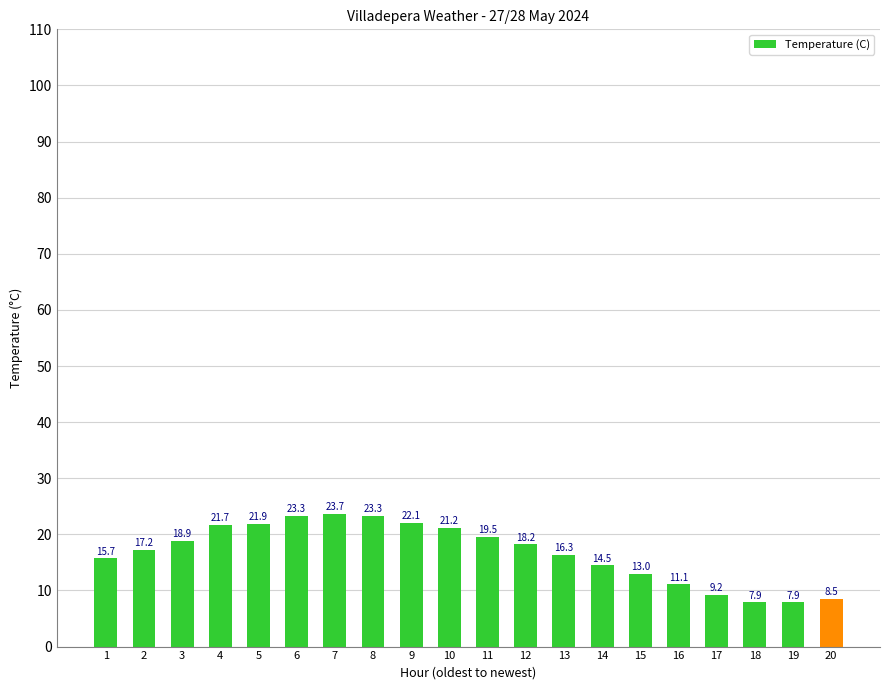

Does the chart contain any negative values?

No